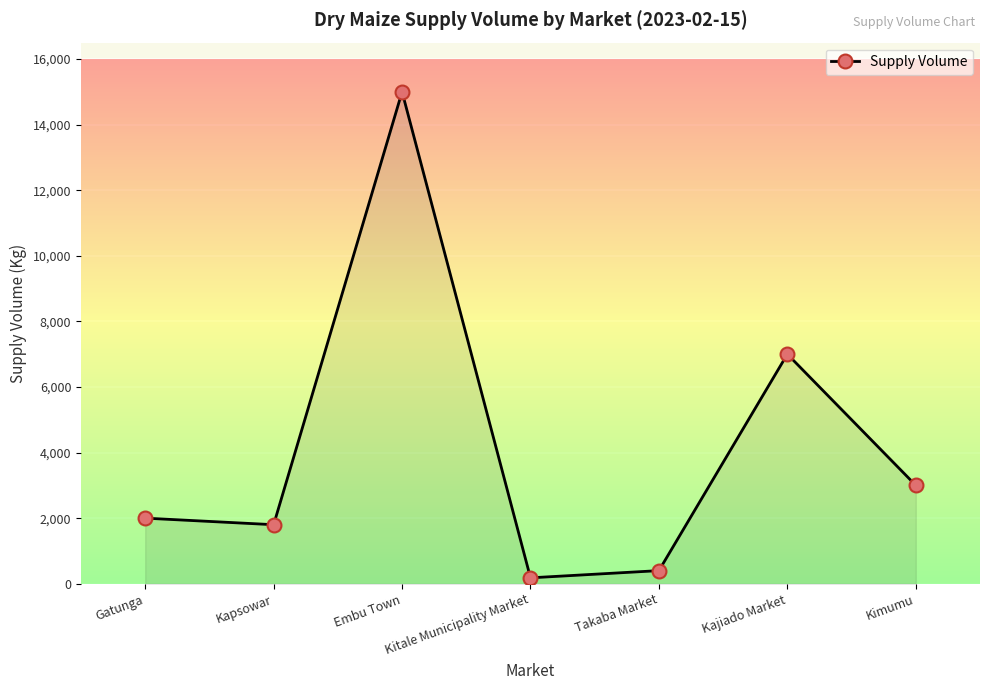

Between Takaba Market and Kapsowar, which is larger?

Kapsowar